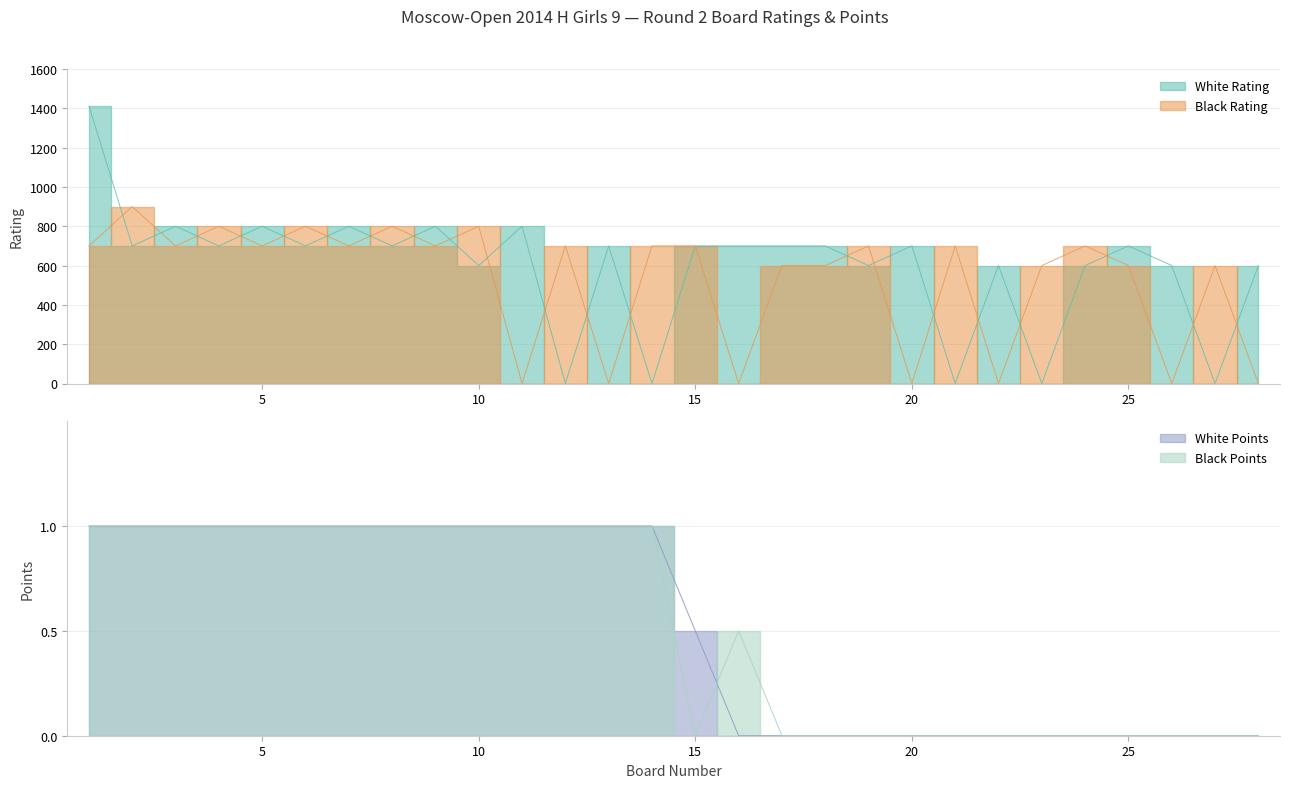

Between 5 and 18, which is larger?

5